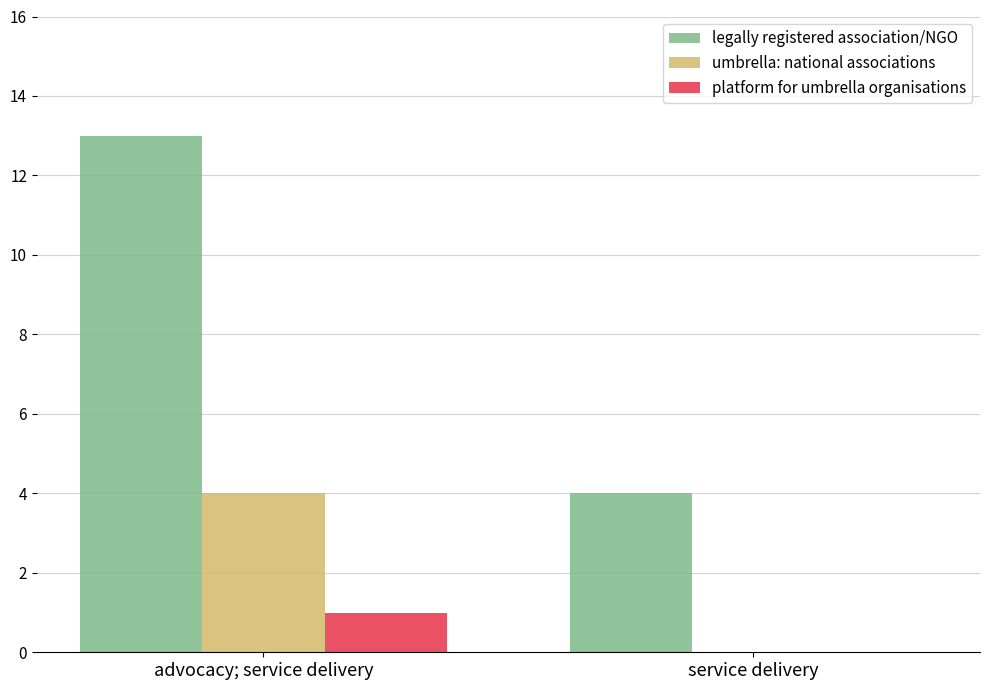

True or false: platform for umbrella organisations has a value of 0 at advocacy; service delivery.

False